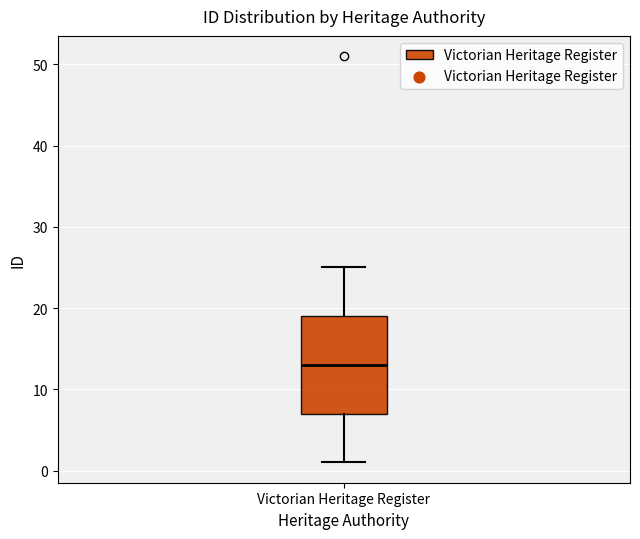

Read this box plot against the y-axis: the position of the median line, the range covered by the box, and the ends of both whiskers. The values are not printed on the chart, so give them approximately, as read against the axis.

median 13, box 7 to 19, whiskers 1 to 25